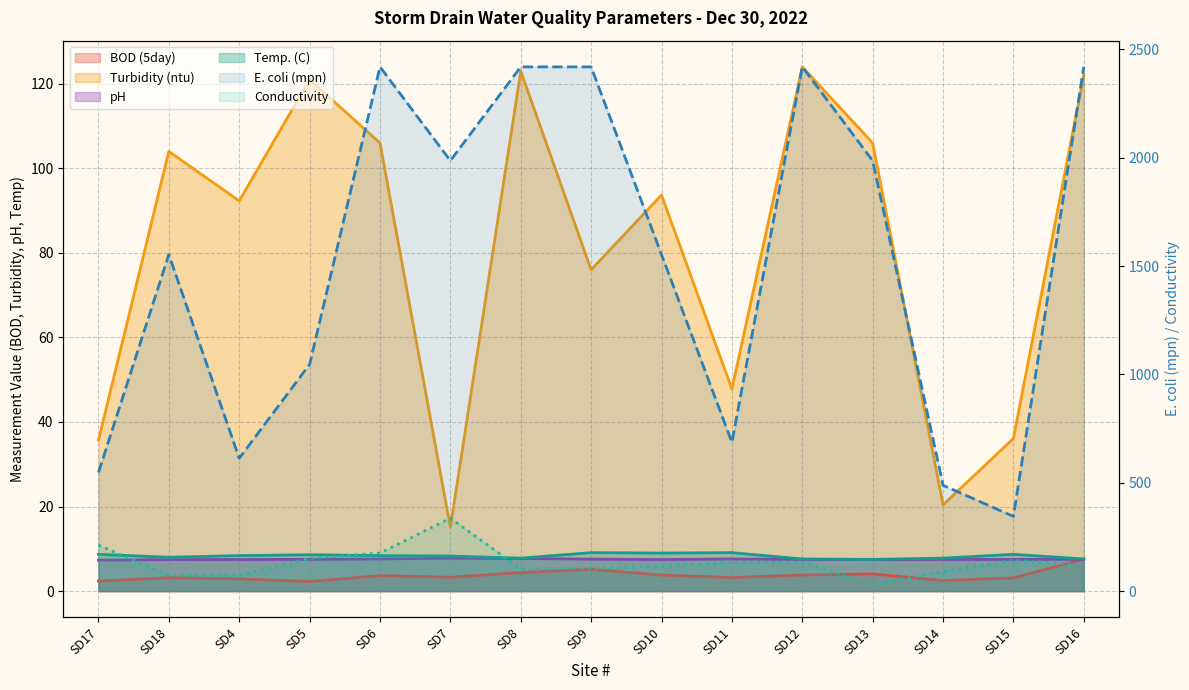

Where is the first local maximum for BOD (5day)?

SD18